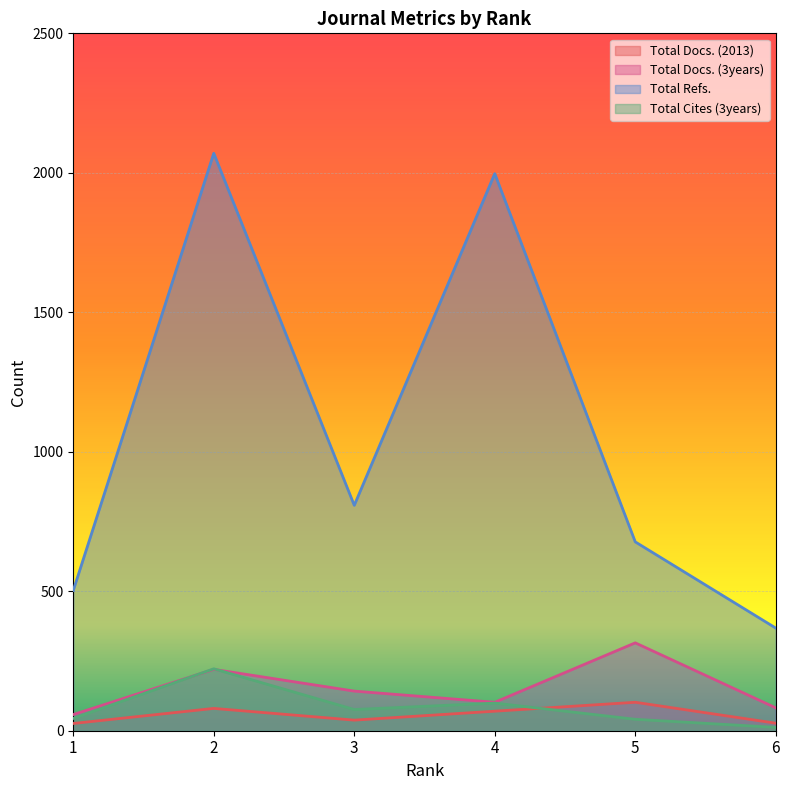

What value does the Total Docs. (3years) series have at 6, to the nearest 5?

80